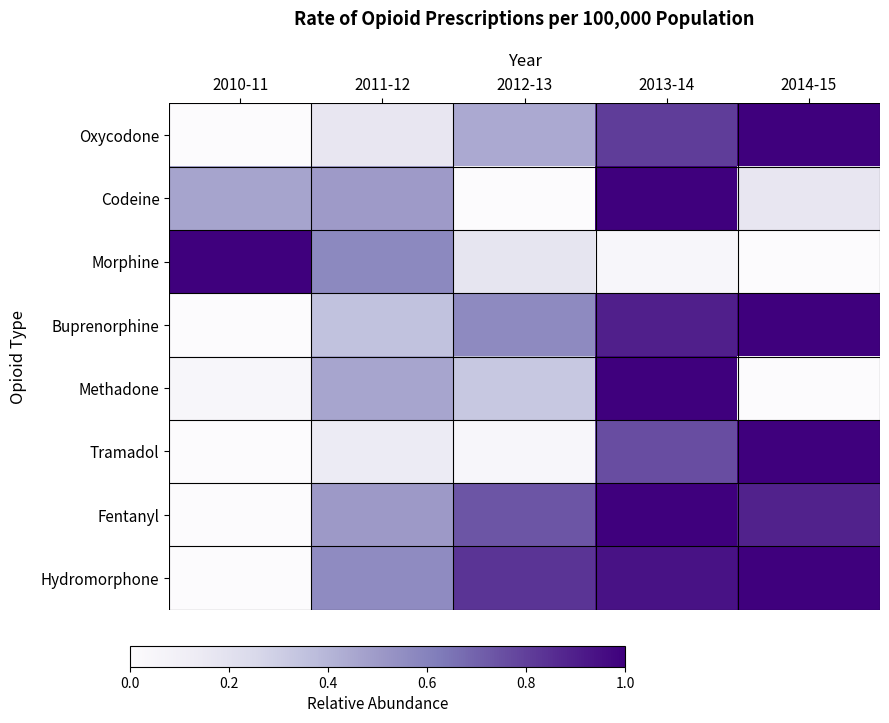

Reading right to left, what are all the values shown in this chart?

Oxycodone: 2014-15=1.0	2013-14=0.8	2012-13=0.4	2011-12=0.2	2010-11=0.0
Codeine: 2014-15=0.2	2013-14=1.0	2012-13=0.0	2011-12=0.5	2010-11=0.5
Morphine: 2014-15=0.0	2013-14=0.0	2012-13=0.2	2011-12=0.6	2010-11=1.0
Buprenorphine: 2014-15=1.0	2013-14=0.9	2012-13=0.6	2011-12=0.4	2010-11=0.0
Methadone: 2014-15=0.0	2013-14=1.0	2012-13=0.3	2011-12=0.5	2010-11=0.0
Tramadol: 2014-15=1.0	2013-14=0.8	2012-13=0.0	2011-12=0.1	2010-11=0.0
Fentanyl: 2014-15=0.9	2013-14=1.0	2012-13=0.7	2011-12=0.5	2010-11=0.0
Hydromorphone: 2014-15=1.0	2013-14=0.9	2012-13=0.8	2011-12=0.6	2010-11=0.0